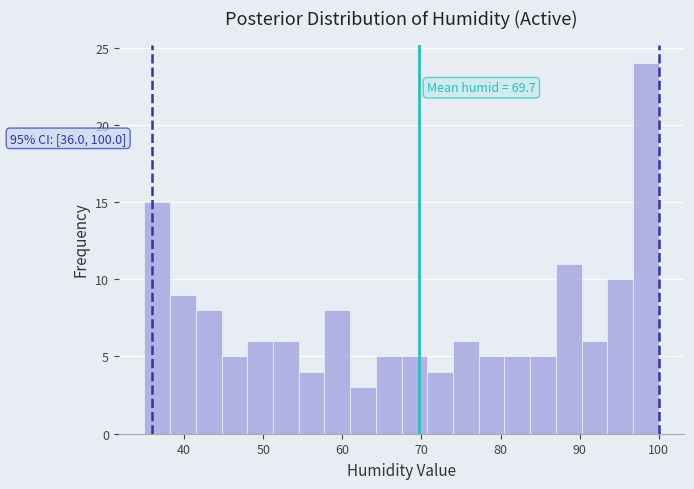

Read against the x-axis, roughly where is the centre of the tallest bar?

98